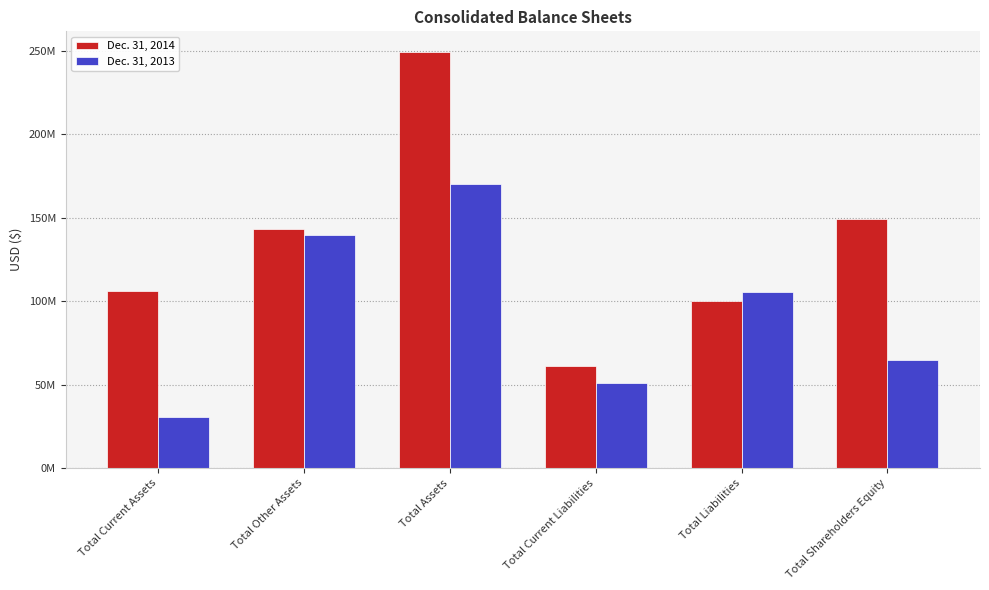

What is the difference between the second highest and second lowest values in the Dec. 31, 2014 series?

49487683